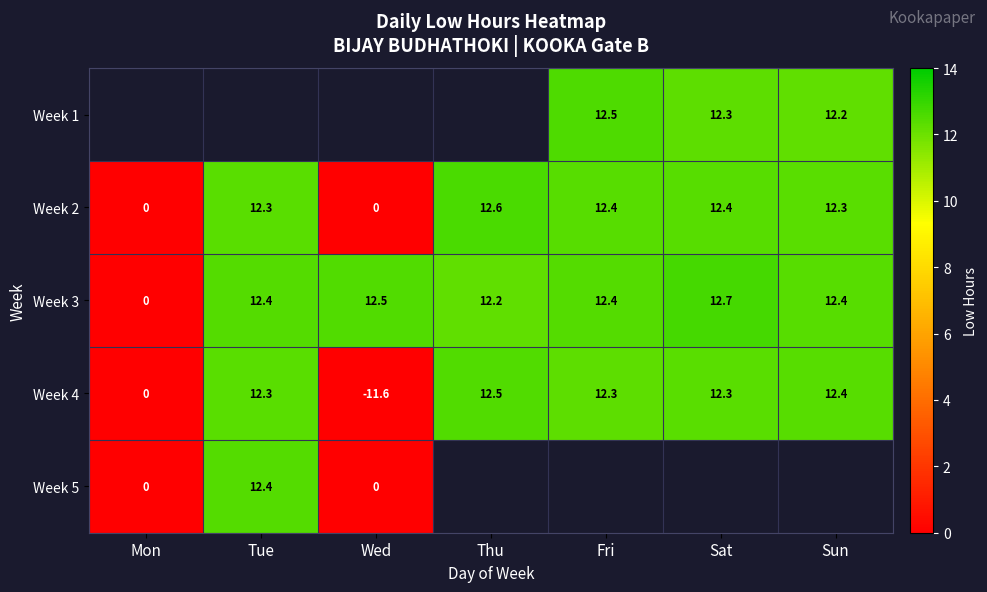

At which label does Week 3 first exceed 12?

Tue